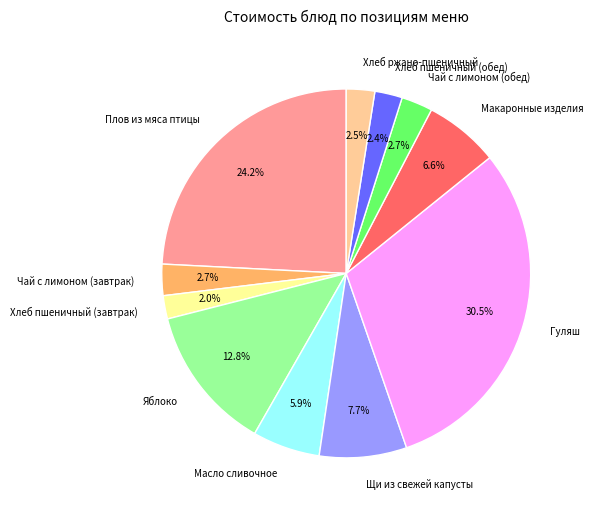

Count the number of slices in the pie.

11